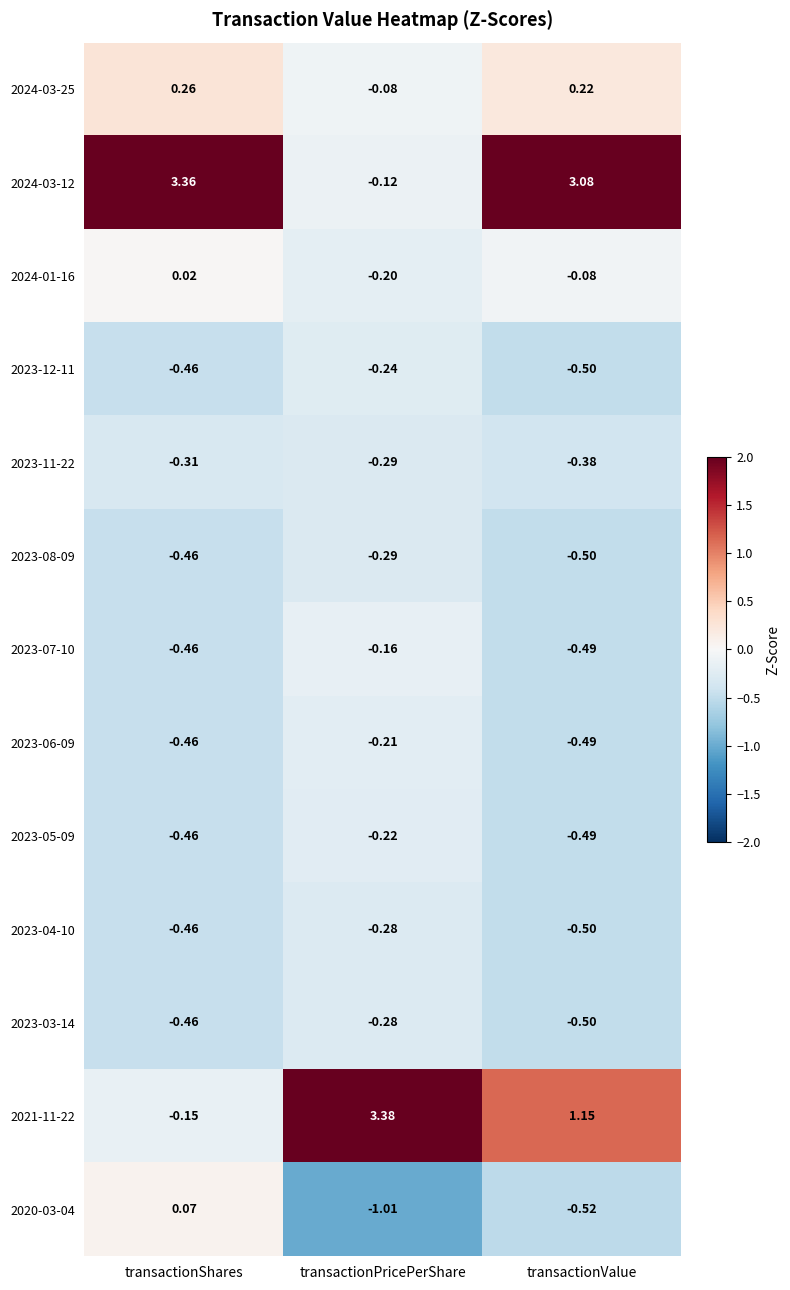

At which category is the sum across all series the highest?

transactionShares